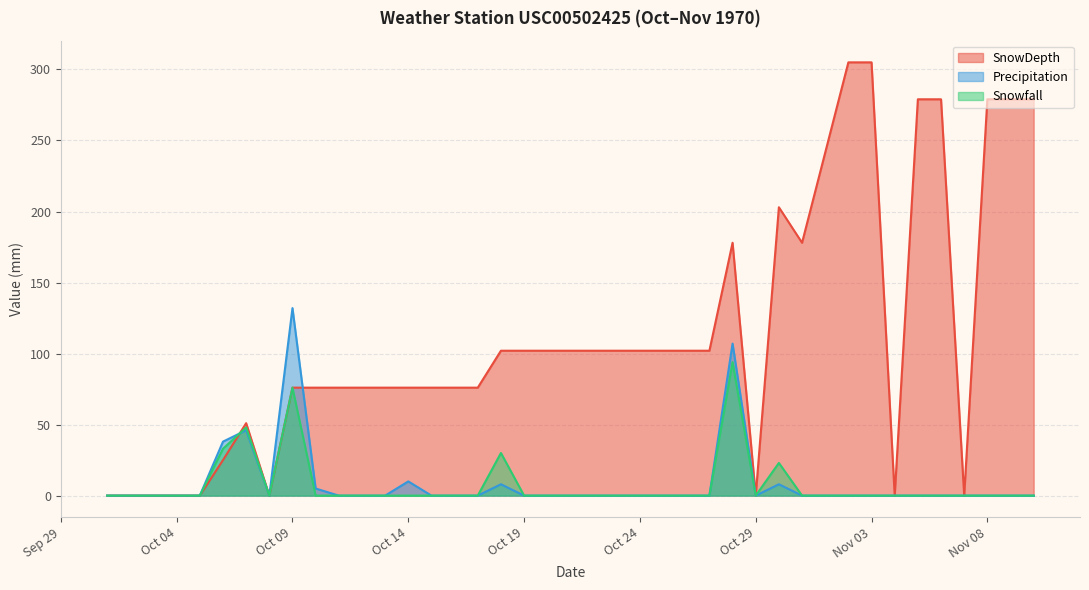

True or false: Precipitation has a value of -80 at Nov 08.

False